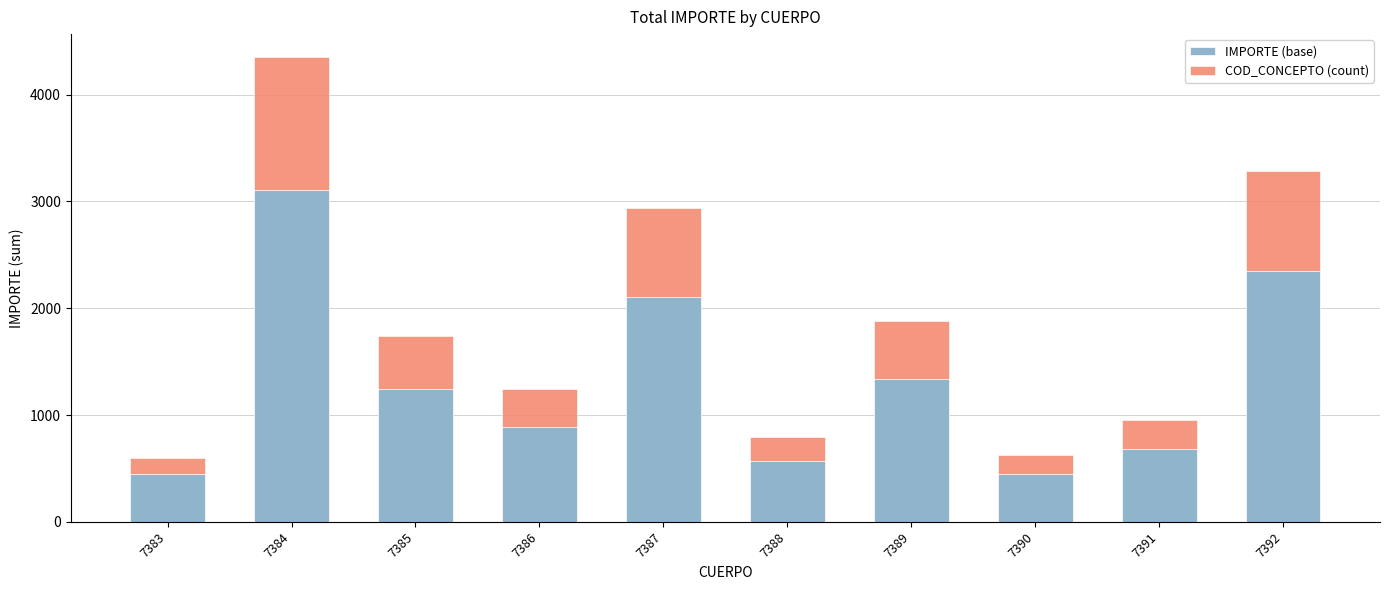

What are all the series names shown in the legend?

IMPORTE (base), COD_CONCEPTO (count)